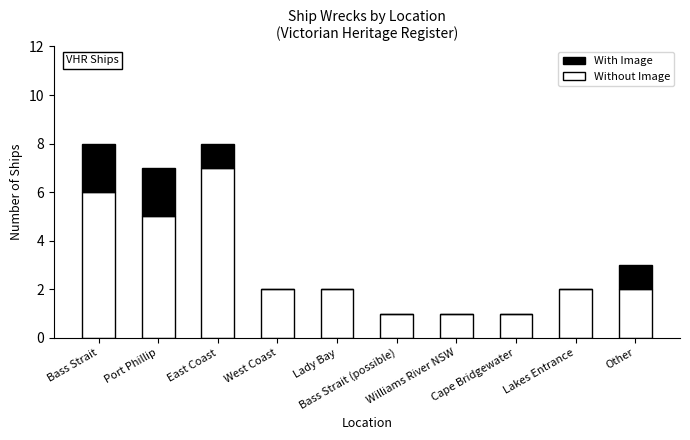

How many categories are shown in the chart?

10